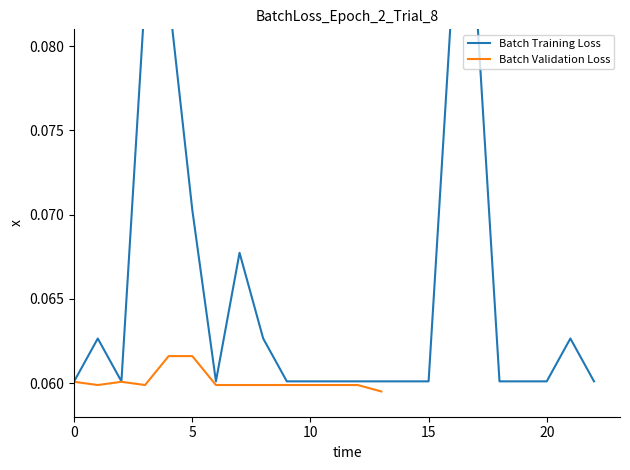

What is the maximum value shown in the chart?

0.1